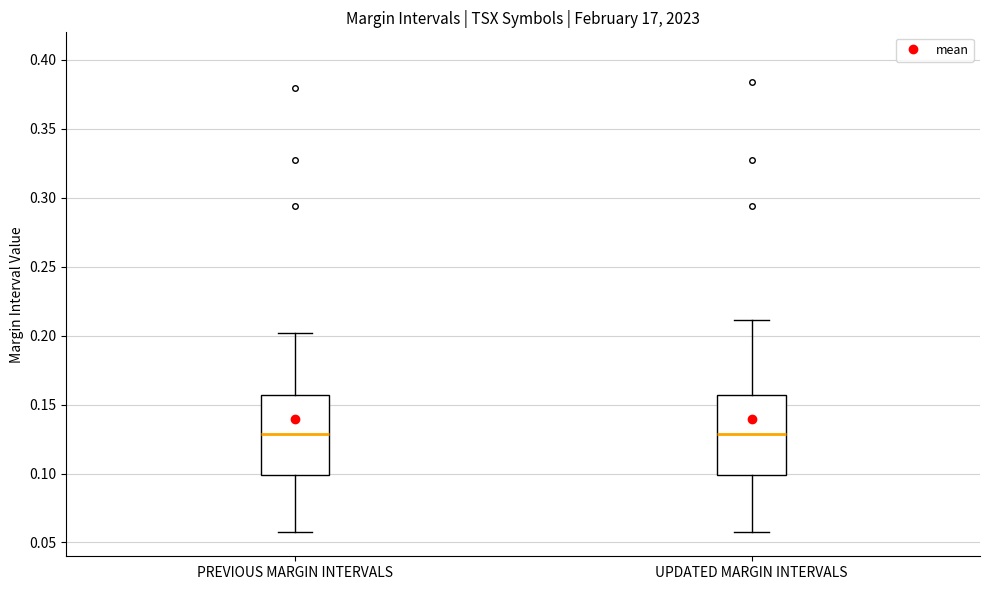

Where does the lower whisker of the box for PREVIOUS MARGIN INTERVALS end on the y-axis? The values are not printed on the chart, so give them approximately, as read against the axis.

0.060